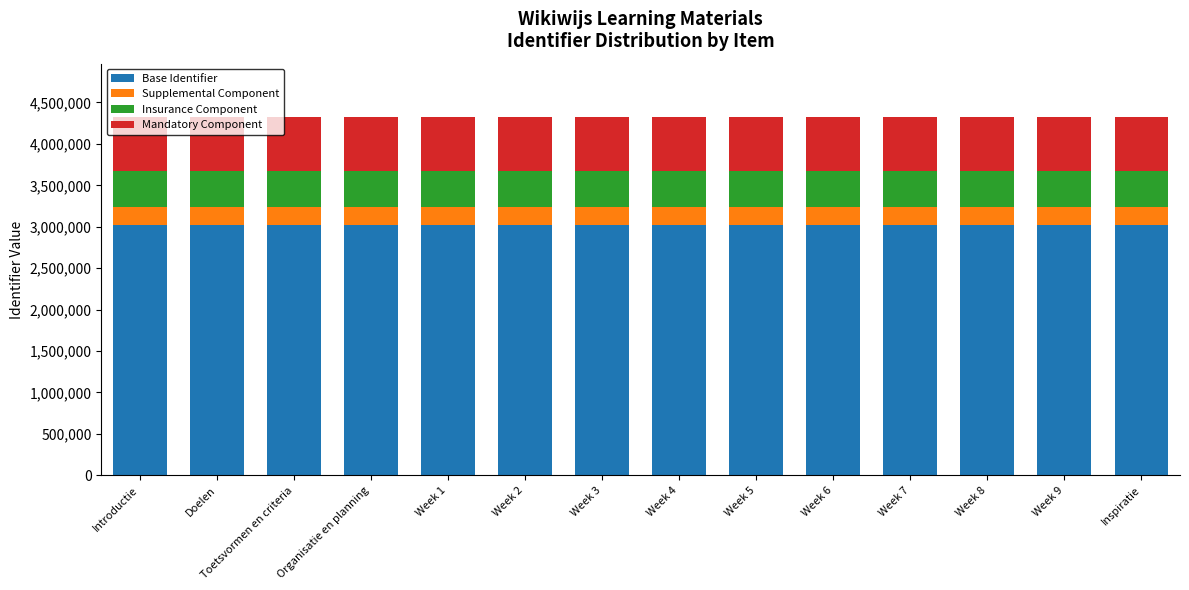

What is the total value across all series at Organisatie en planning?

4320391